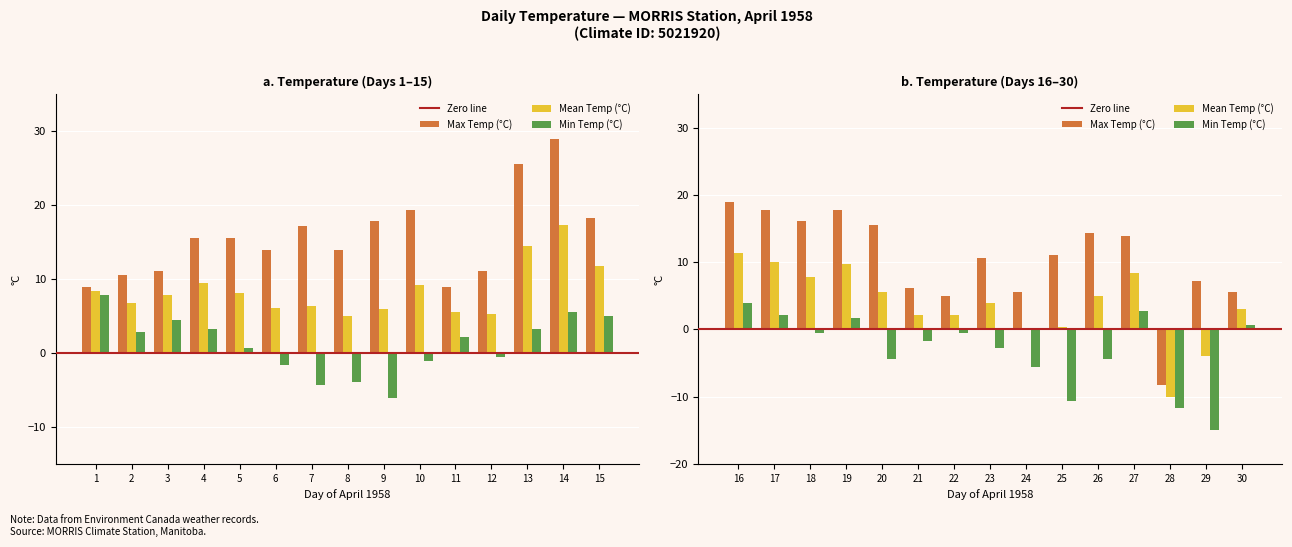

What is the value of the Max Temp (°C) bar at the 4th from the left?

15.6